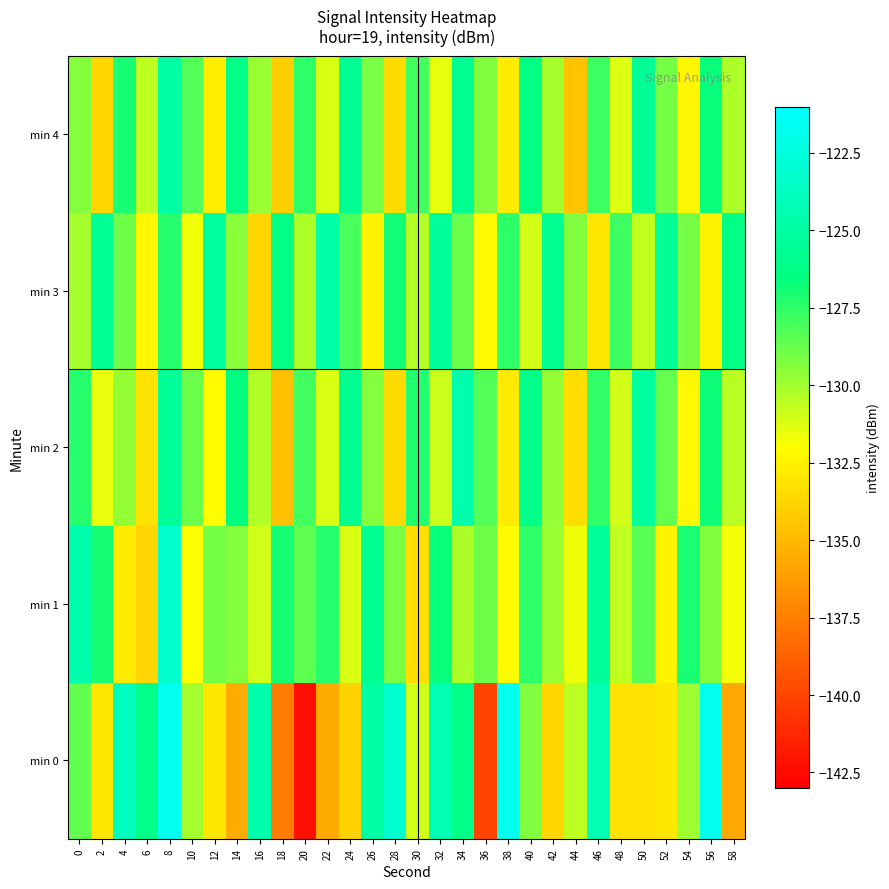

What is the maximum value shown in the chart?

-121.7